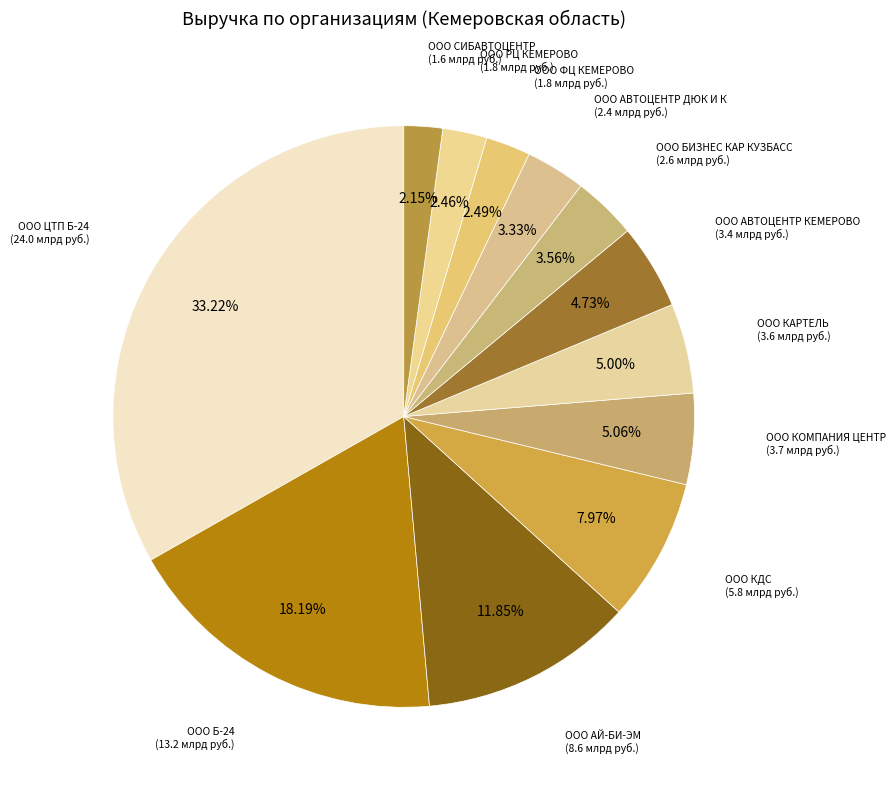

Which slice is the largest?

ООО ЦТП Б-24